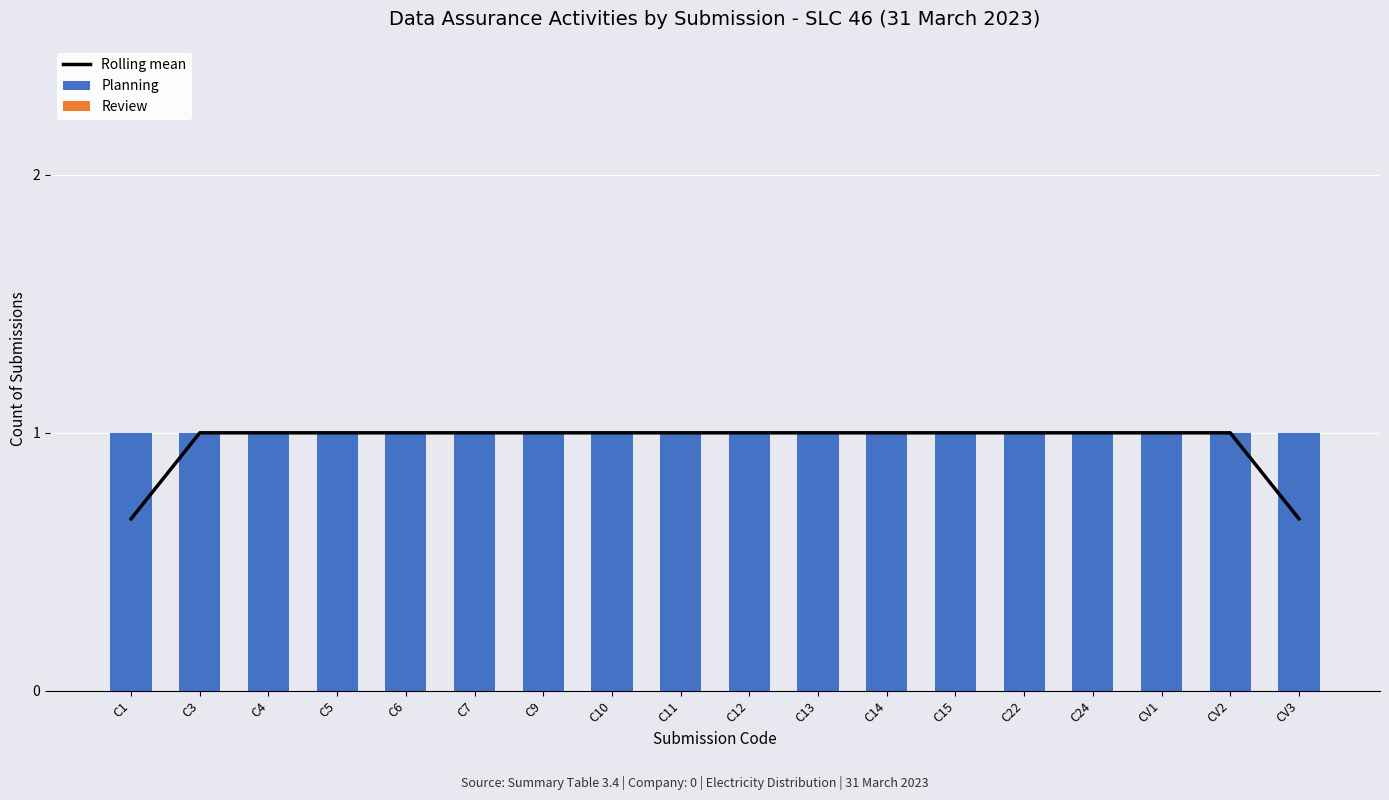

What is the sum of the Planning values at C5 and CV3?

2.0